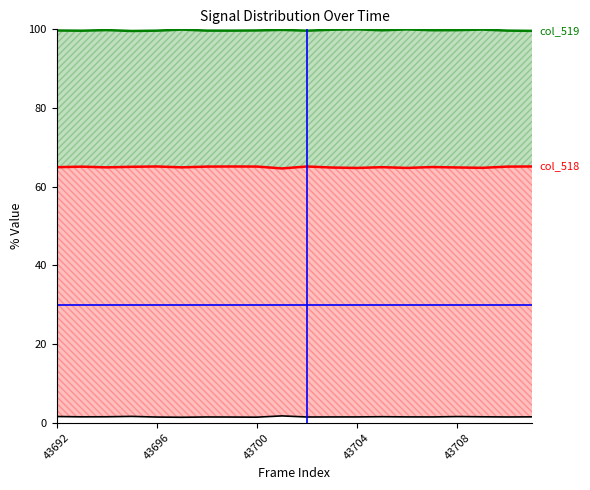

True or false: col_519 upper and col_517 base intersect in this chart.

False